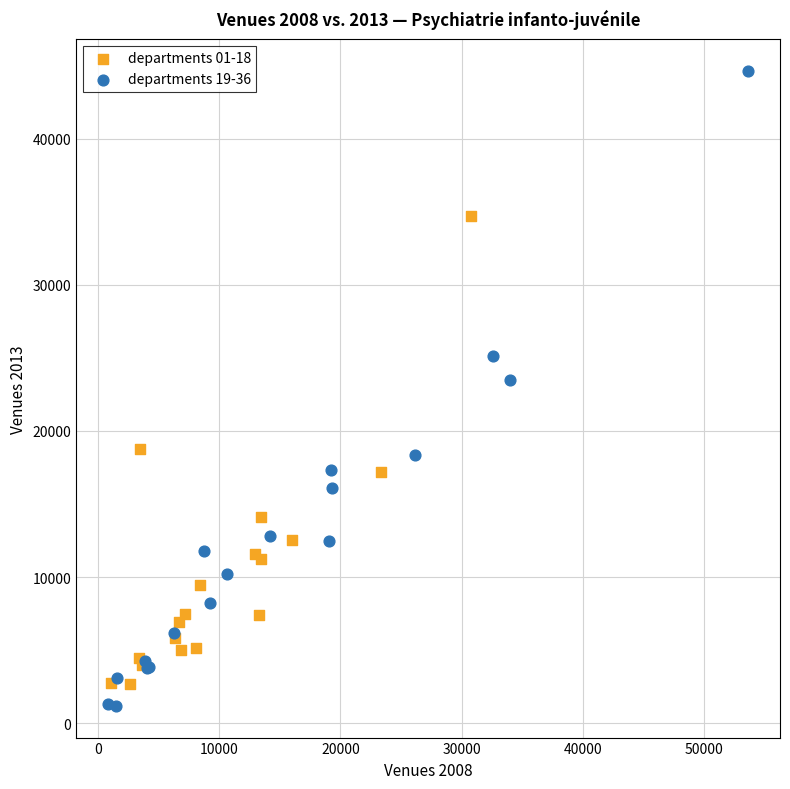

Which series contains the highest Y value?

departments 19-36